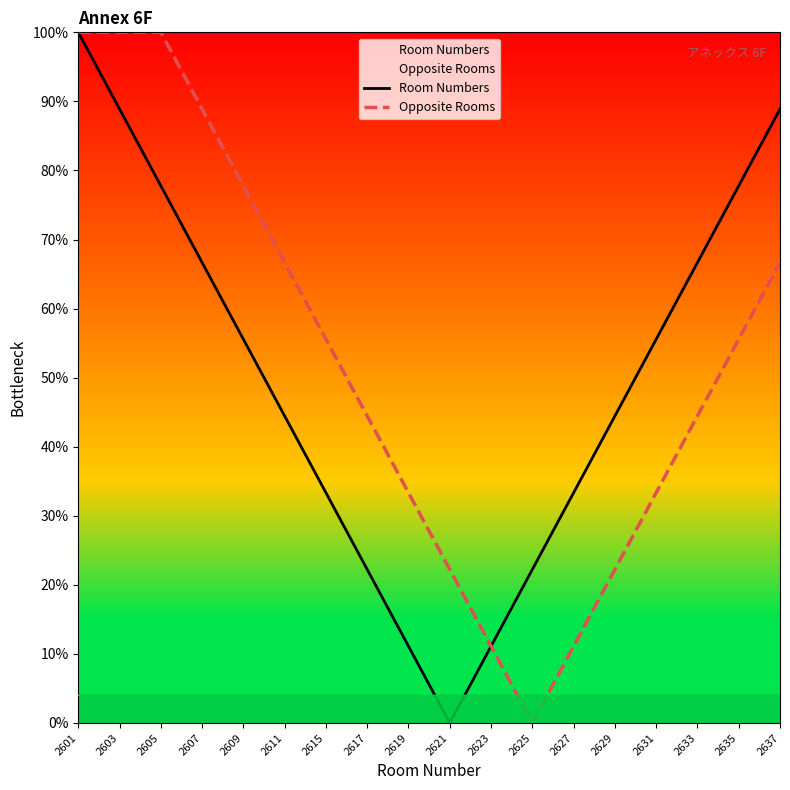

How many lines are shown in the chart?

2